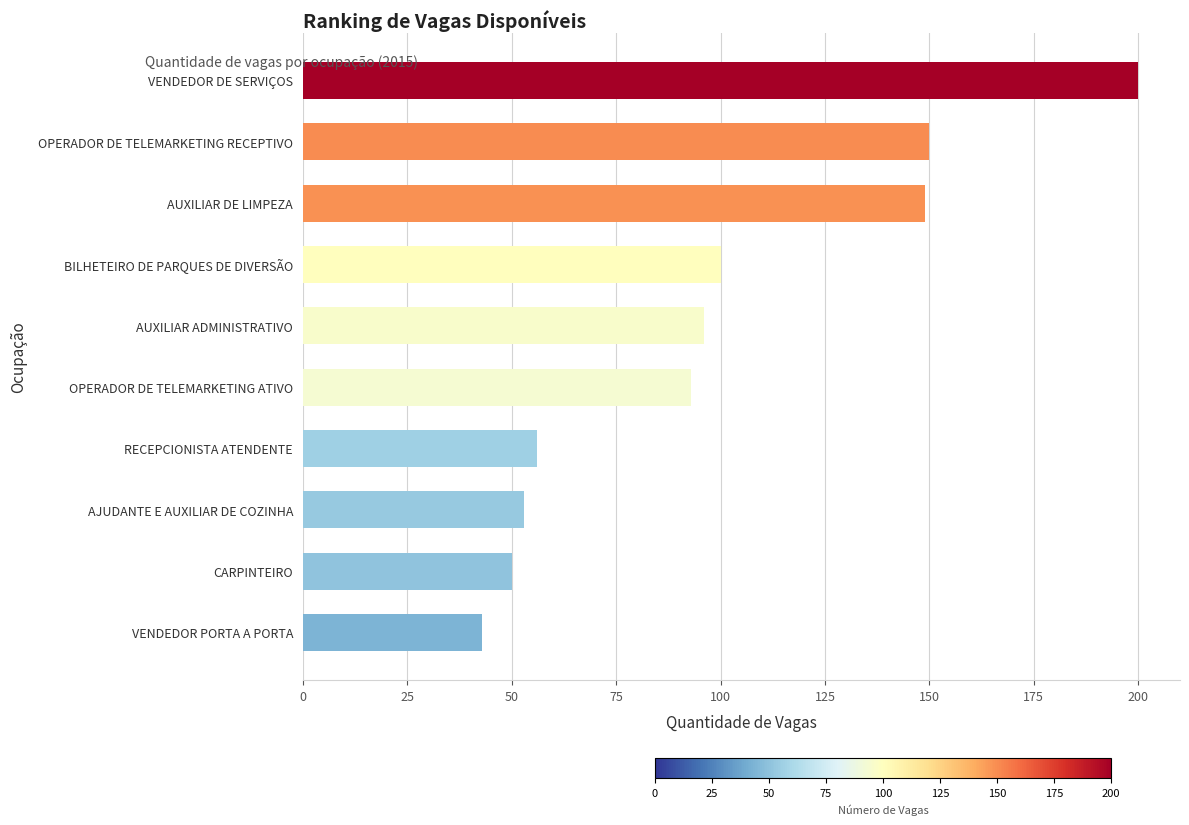

What is the change in value from VENDEDOR DE SERVIÇOS to AUXILIAR DE LIMPEZA?

-51